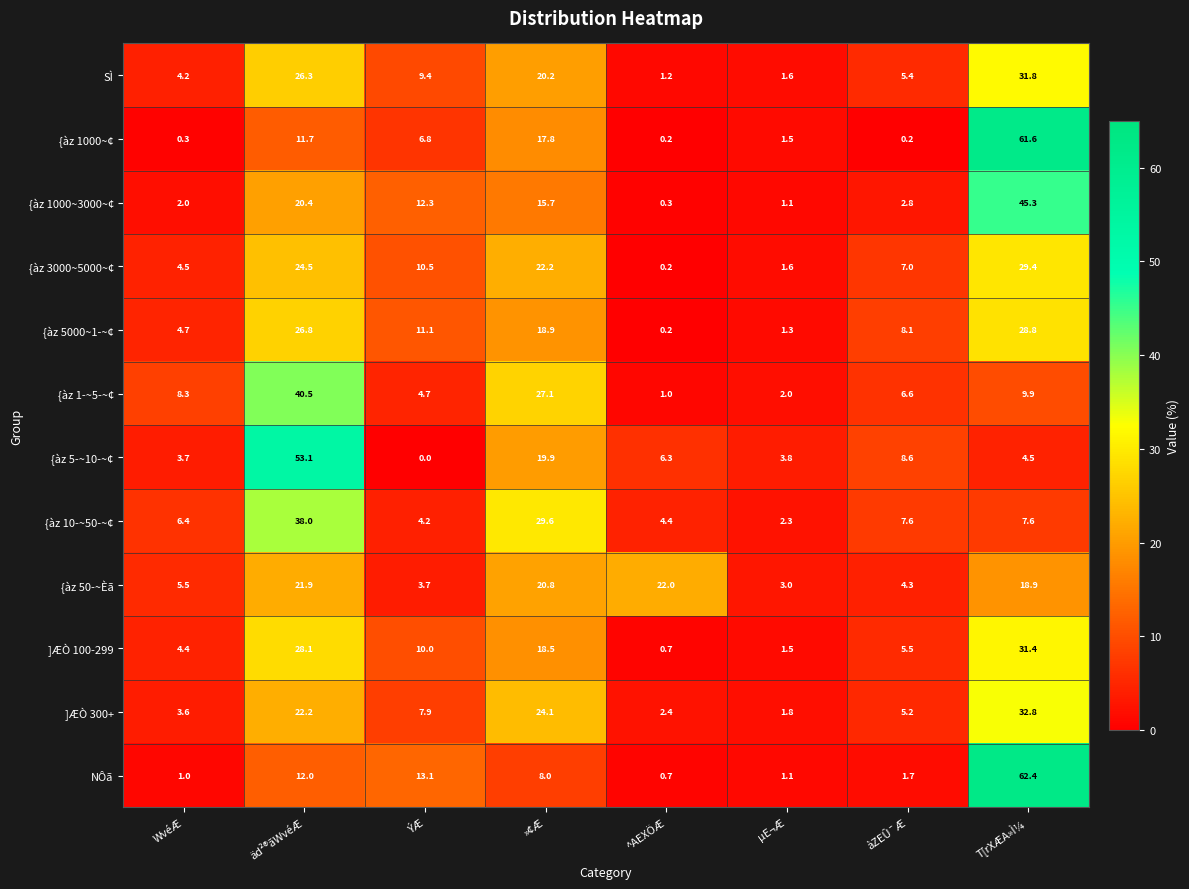

What is the greatest value displayed?

62.4